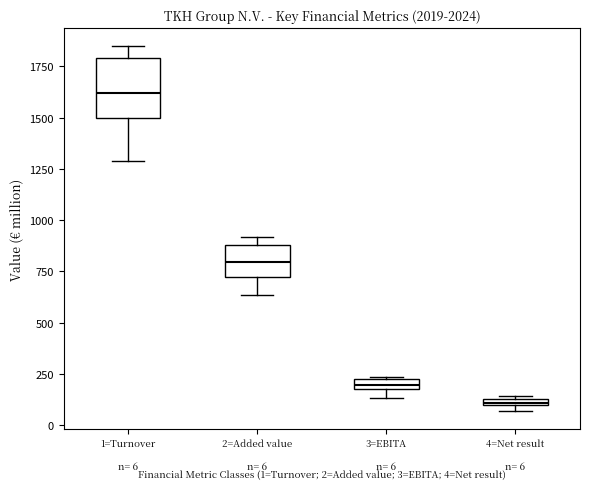

Comparing the boxes themselves (not the whiskers), which one is the tallest?

1=Turnover